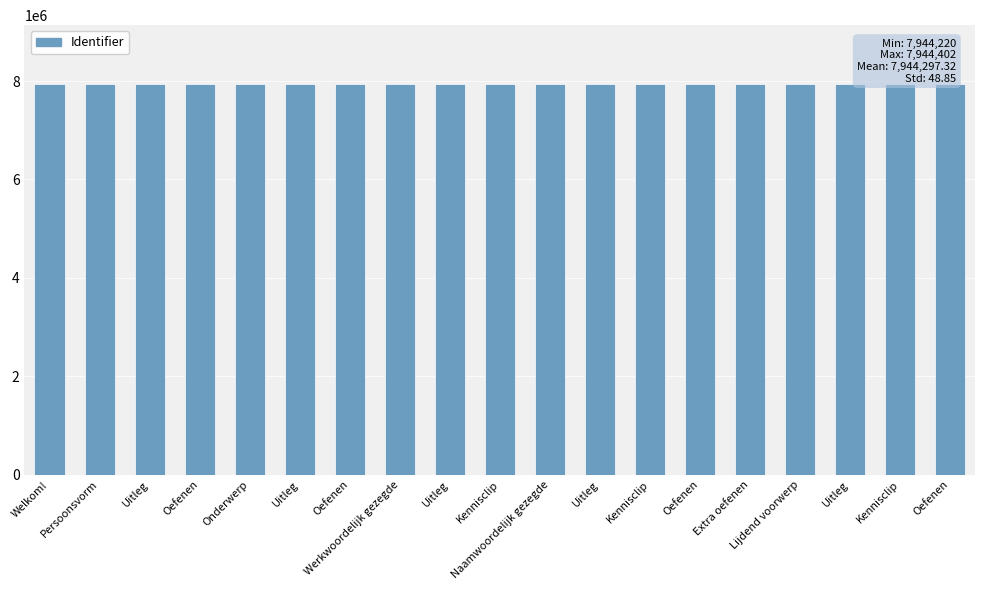

Reading right to left, what are all the values shown in this chart?

7944358	7944335	7944319	7944256	7944402	7944369	7944317	7944313	7944255	7944271	7944269	7944254	7944343	7944264	7944253	7944338	7944261	7944252	7944220